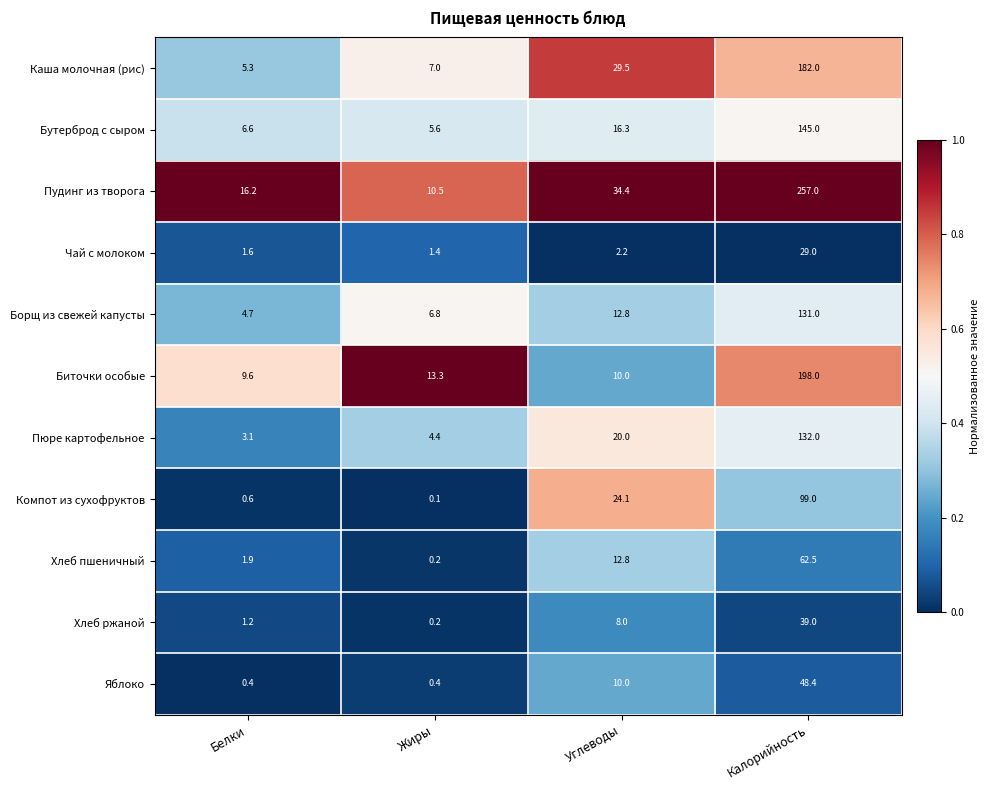

How many data points in Пудинг из творога are above 34?

2